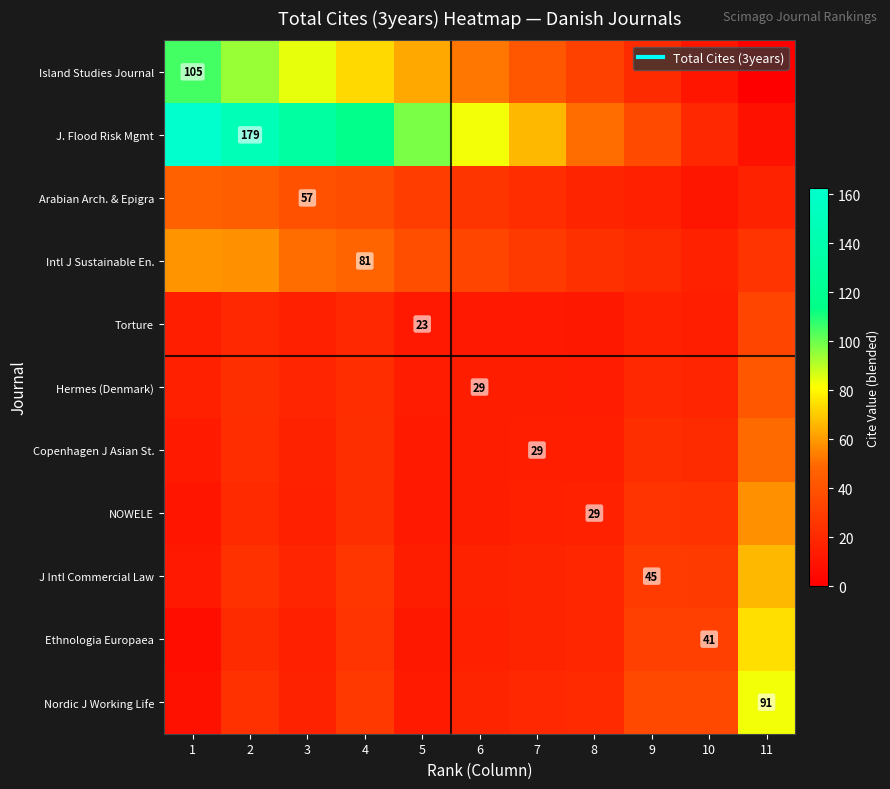

Between 11 and 3, which is larger?

3